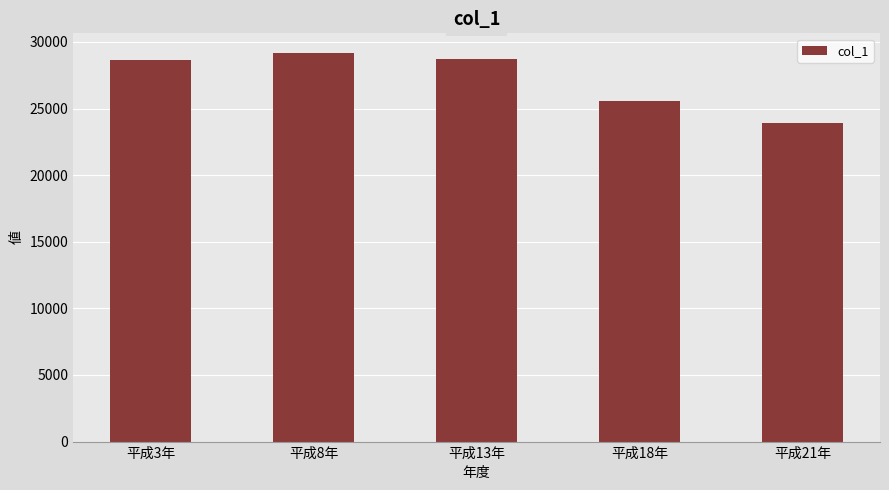

Is it true that the value at 平成21年 is 39995?

False